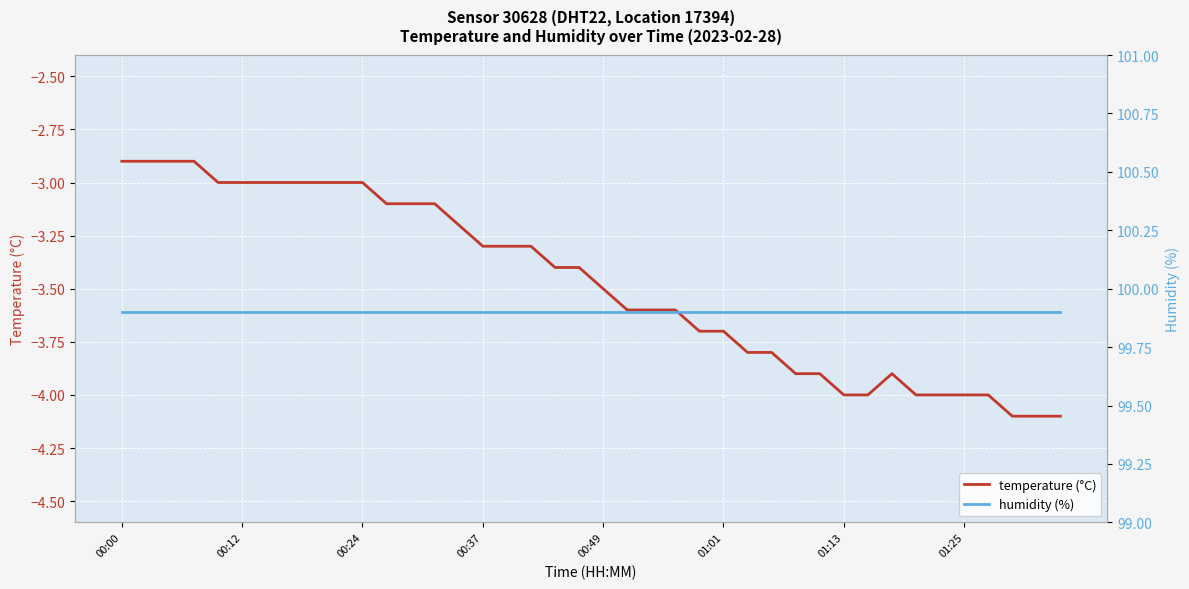

Which category has the highest value across all series?

00:00